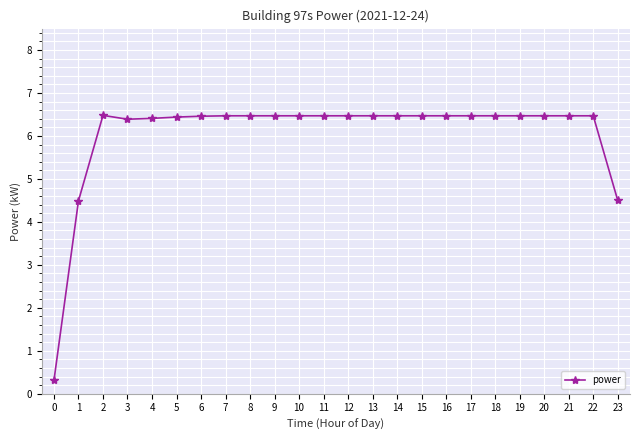

What is the difference between the maximum and minimum values?

6.2